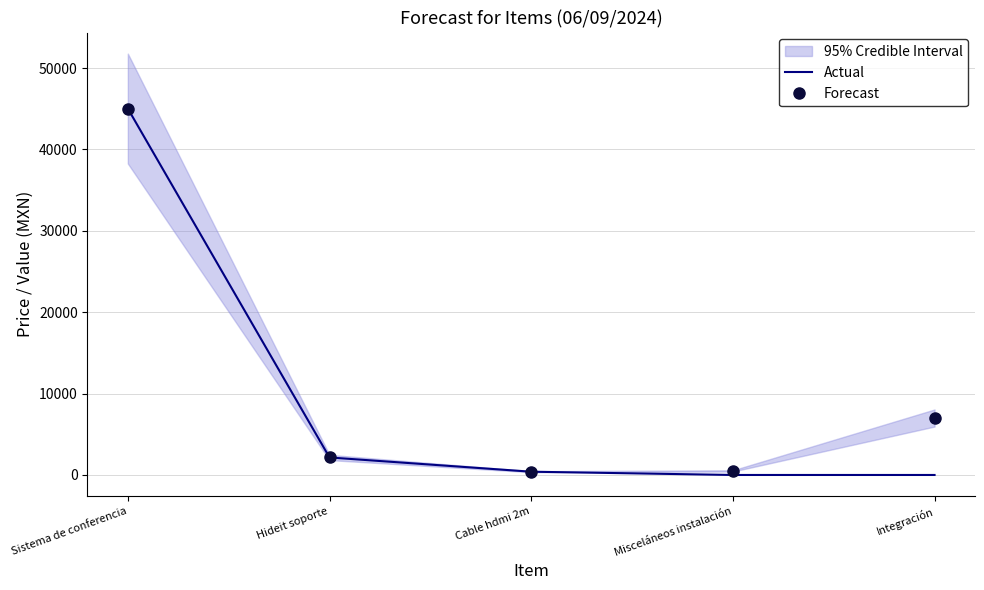

True or false: Actual and Forecast cross at least once.

False